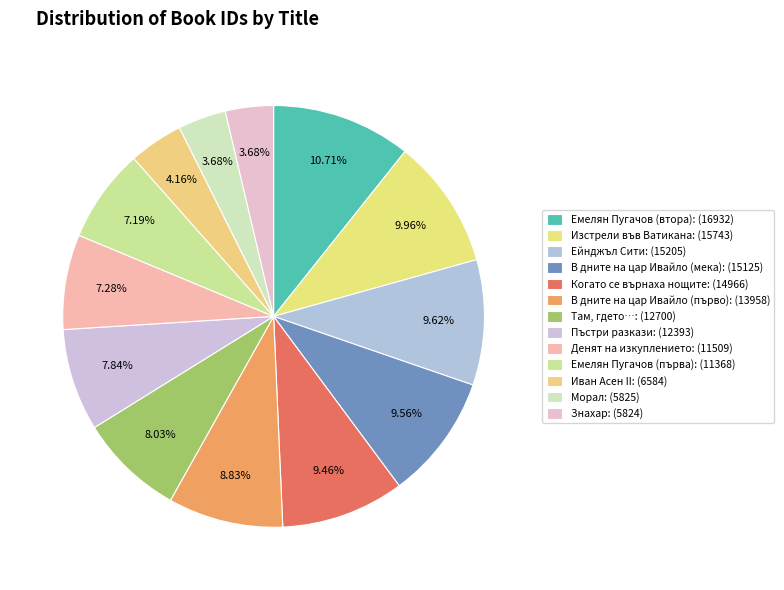

To the nearest percent, what portion does В дните на цар Ивайло (първо) represent?

9%